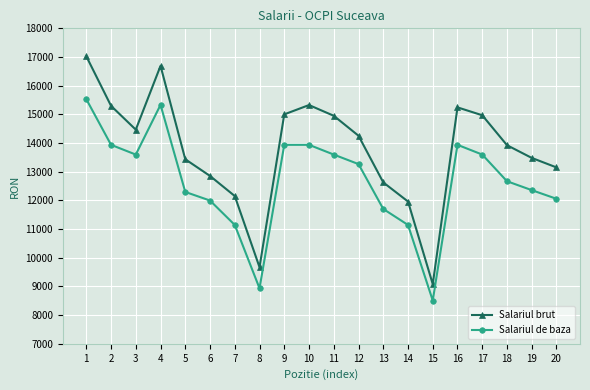

What are all the series names shown in the legend?

Salariul brut, Salariul de baza